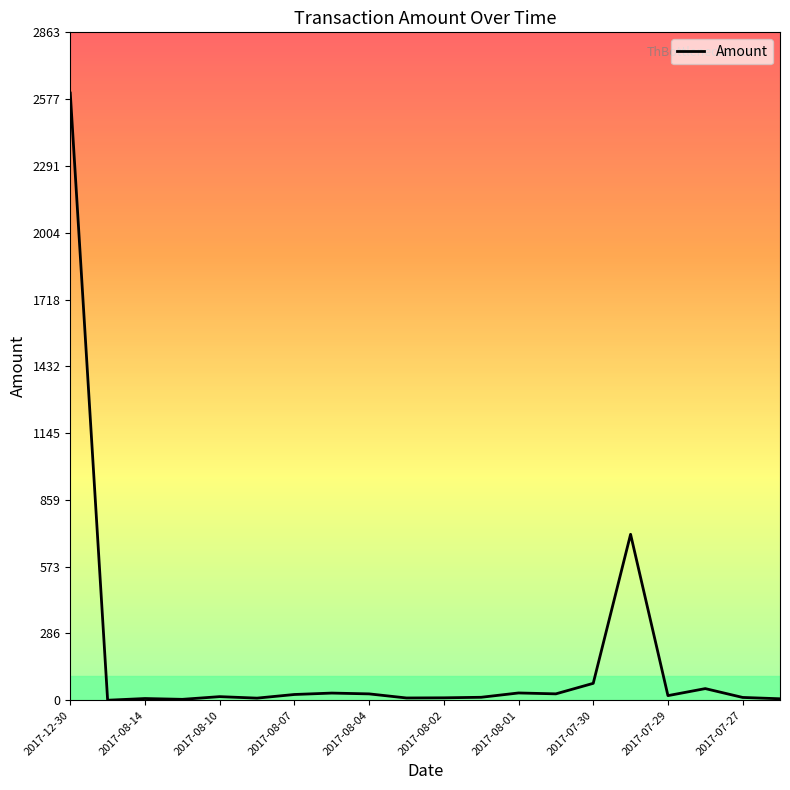

What is the maximum value shown in the chart?

2603.0